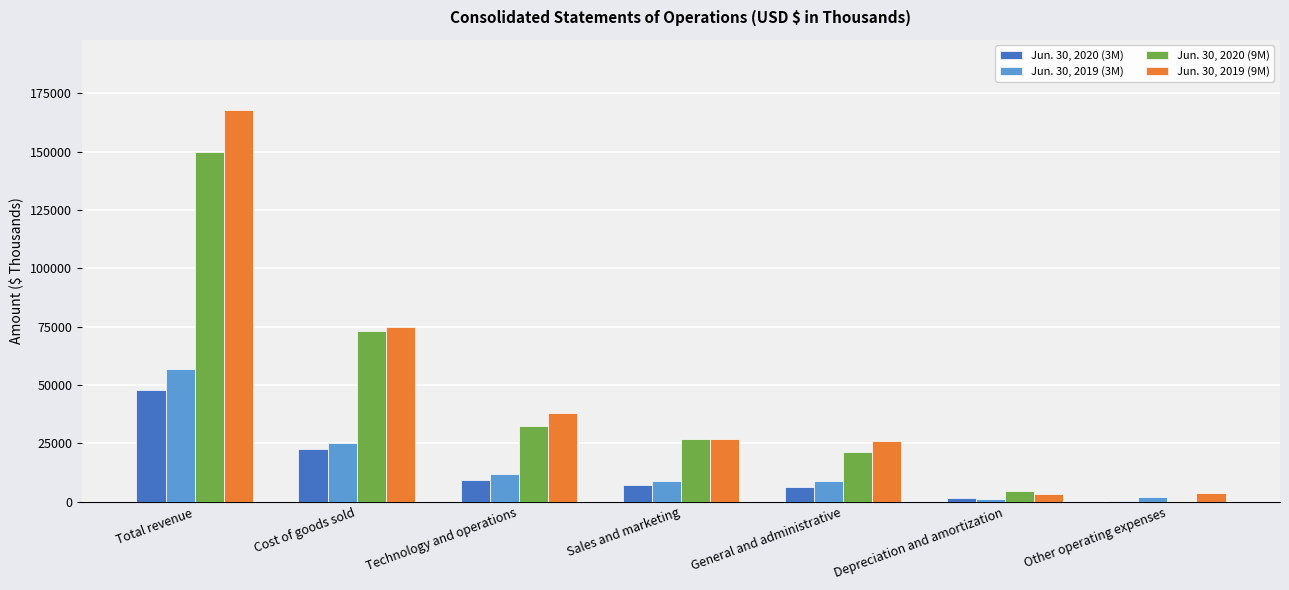

Which series changed the most between Cost of goods sold and General and administrative?

Jun. 30, 2020 (9M)